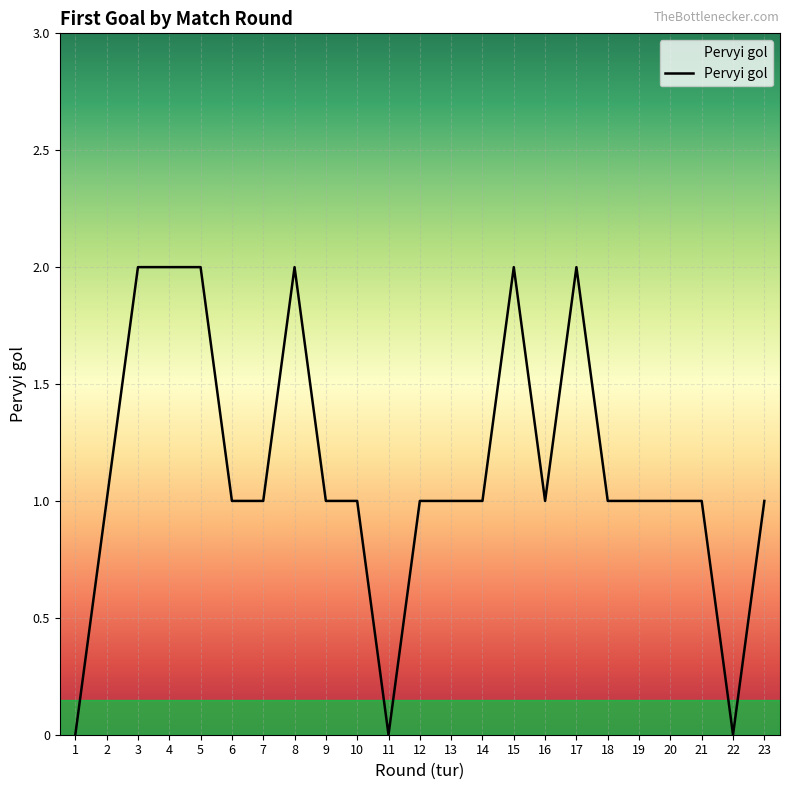

The chart shows a value of 2 at 15. True or false?

True